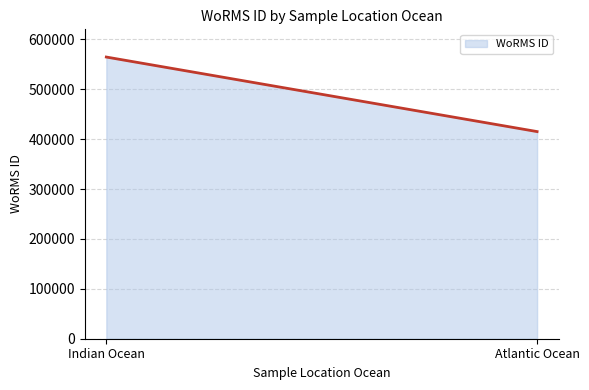

How many lines are shown in the chart?

1